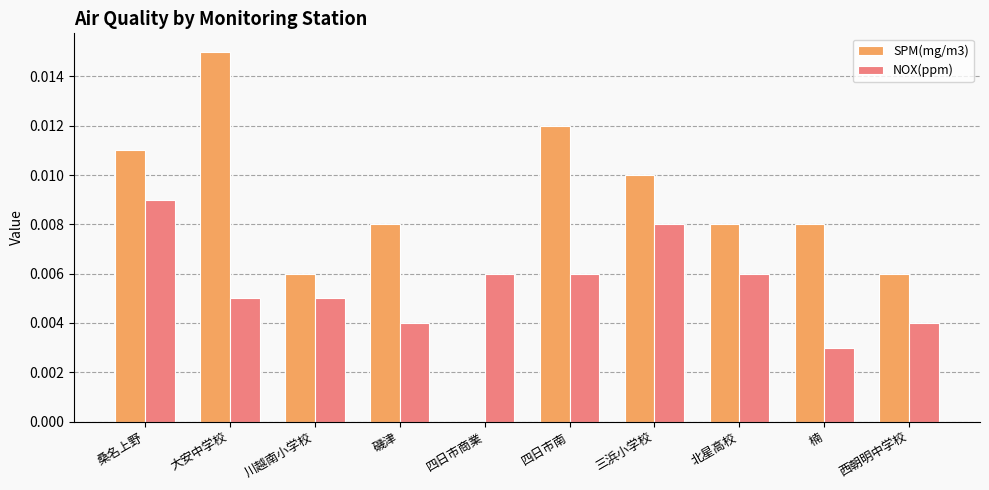

Is the value of SPM(mg/m3) at 西朝明中学校 greater than the value of NOX(ppm) at 楠?

Yes